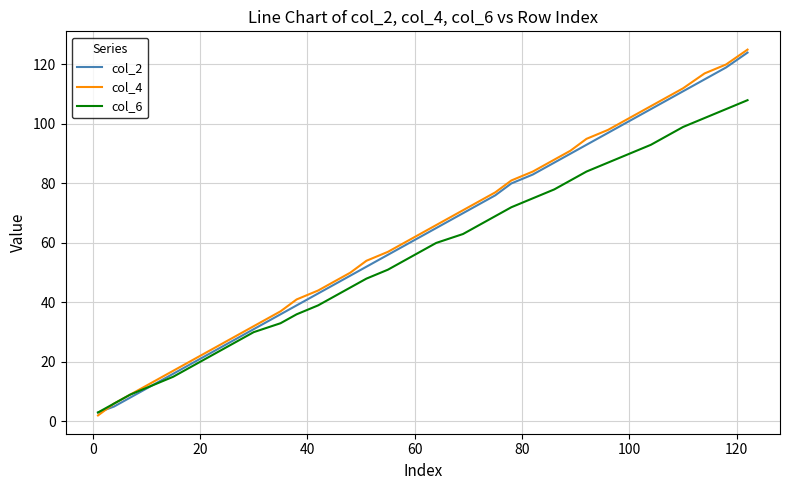

What are all the series names shown in the legend?

col_2, col_4, col_6